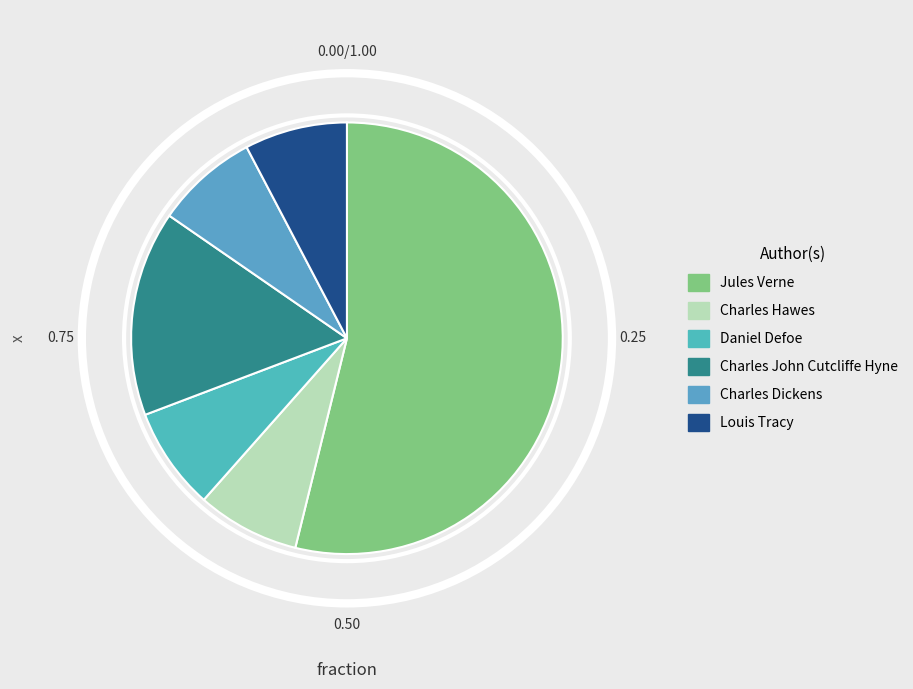

Approximately how many times larger is the value at Jules Verne compared to Charles Hawes?

7.0